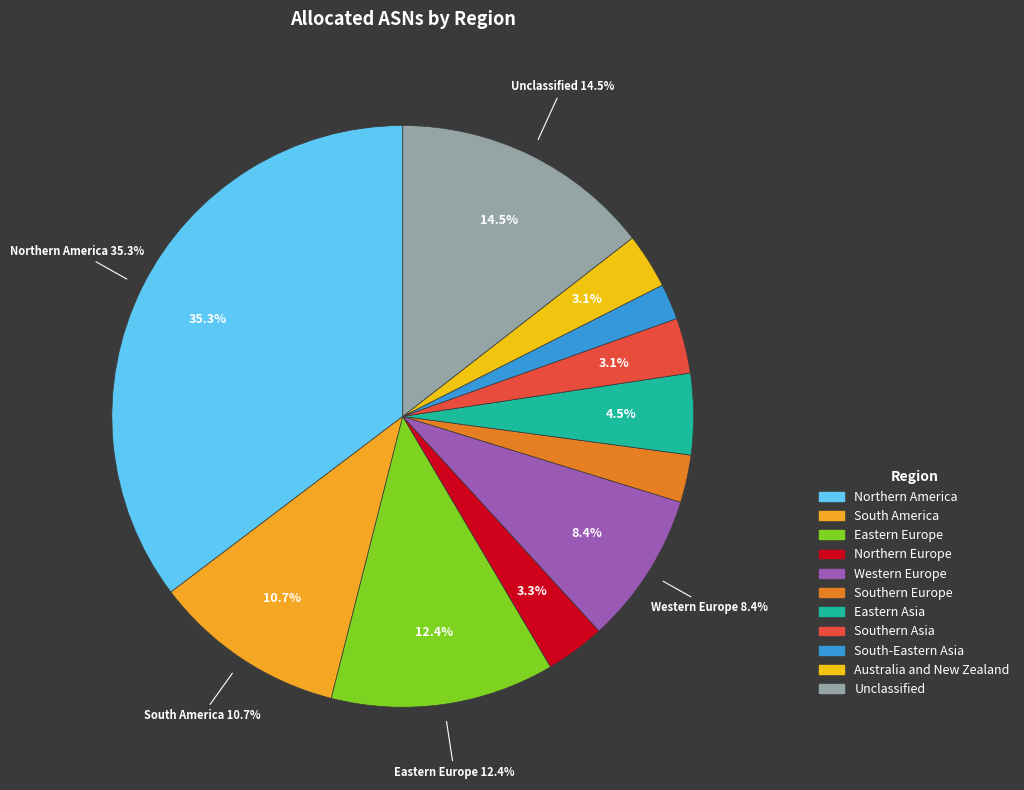

Is Eastern Europe the majority of the pie?

No